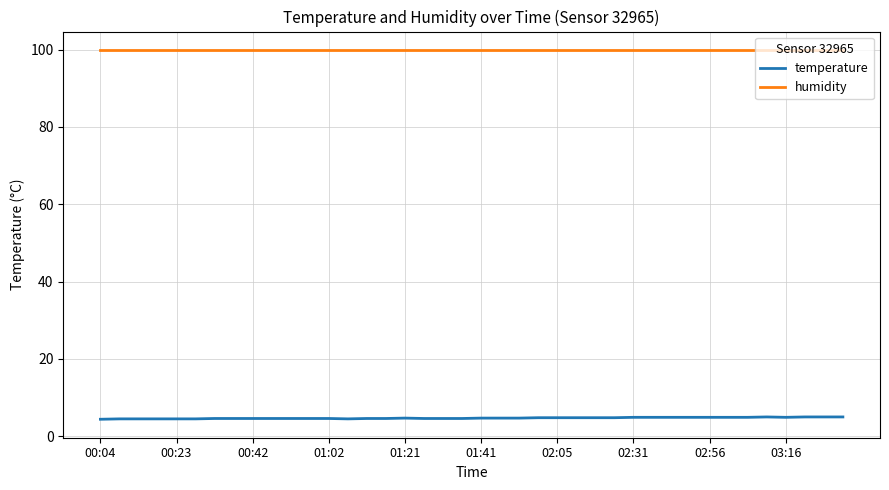

Which series has the largest range (max minus min)?

temperature